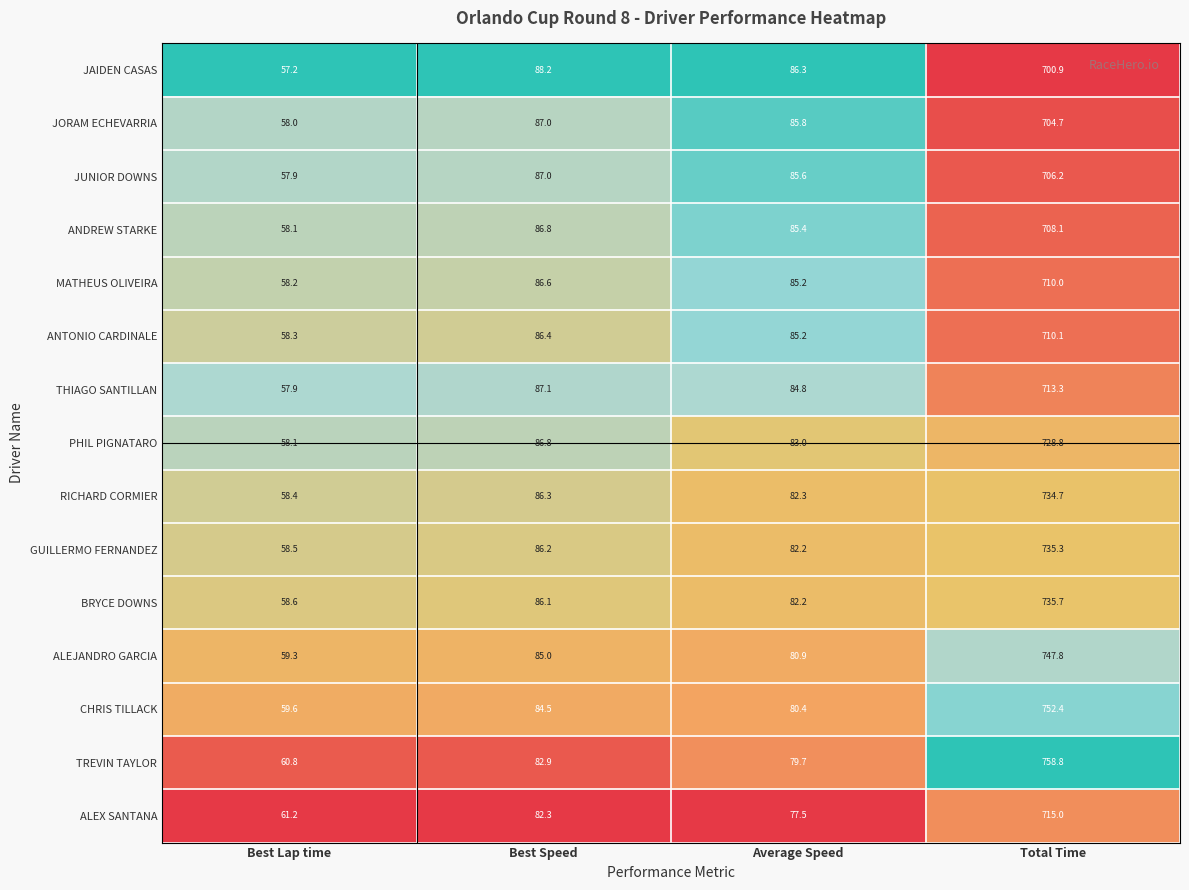

List the series in order of their peak value, highest first.

TREVIN TAYLOR, CHRIS TILLACK, ALEJANDRO GARCIA, BRYCE DOWNS, GUILLERMO FERNANDEZ, RICHARD CORMIER, PHIL PIGNATARO, ALEX SANTANA, THIAGO SANTILLAN, ANTONIO CARDINALE, MATHEUS OLIVEIRA, ANDREW STARKE, JUNIOR DOWNS, JORAM ECHEVARRIA, JAIDEN CASAS